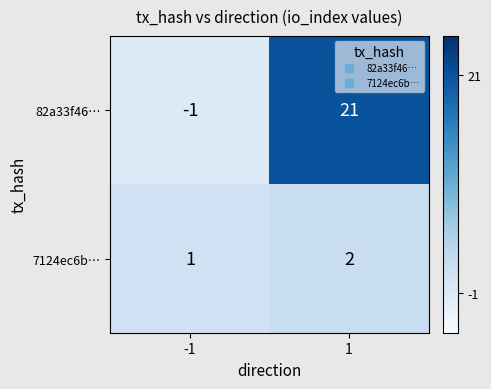

Reading left to right, extract all data points from this chart.

82a33f46…: -1	21
7124ec6b…: 1	2